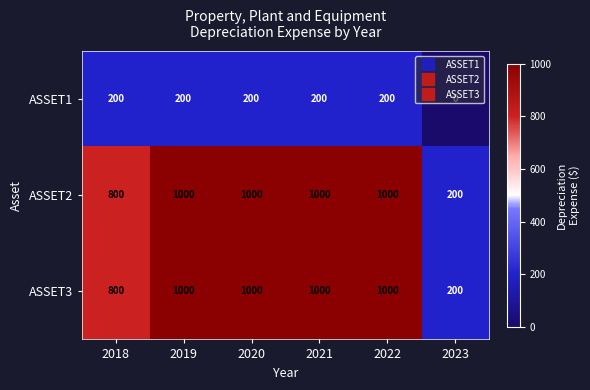

What is the sum of the ASSET2 values at 2019 and 2022?

2000